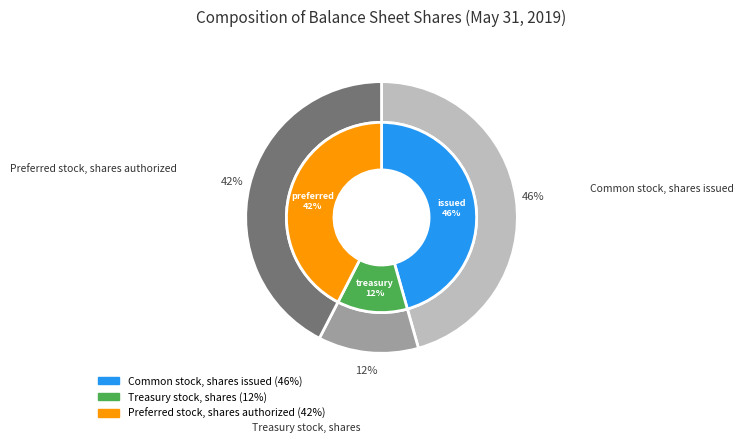

To the nearest percent, what portion does Treasury stock, shares represent?

12%